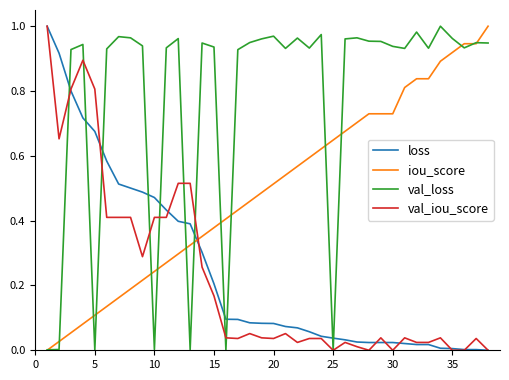

Which series has the largest total across all categories?

val_loss